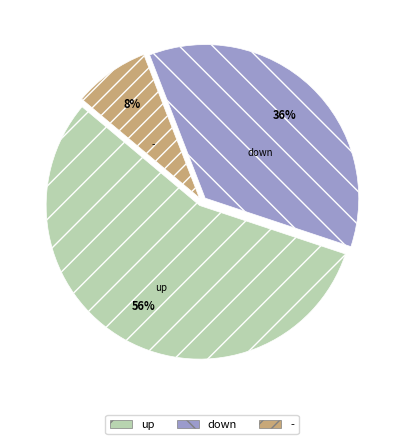

True or false: up accounts for 65% of the total.

False